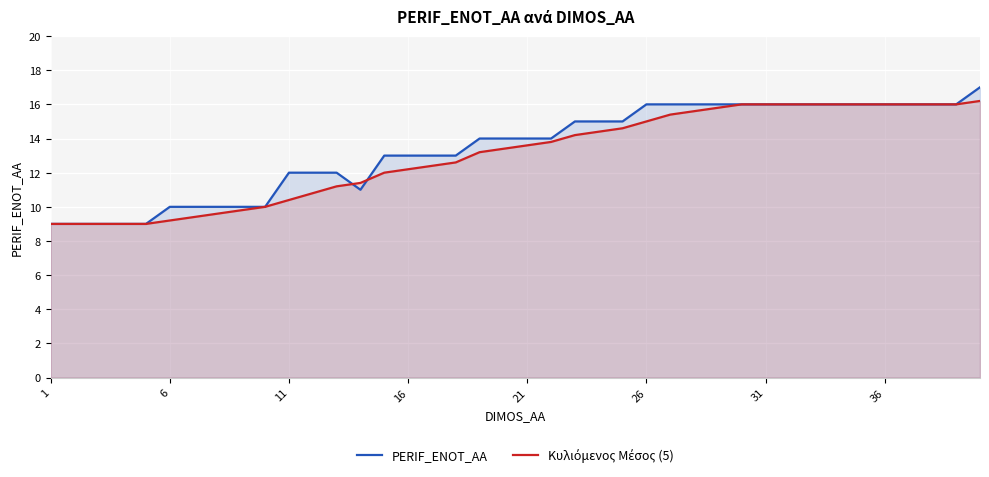

Read the PERIF_ENOT_AA value at 36.

16.0